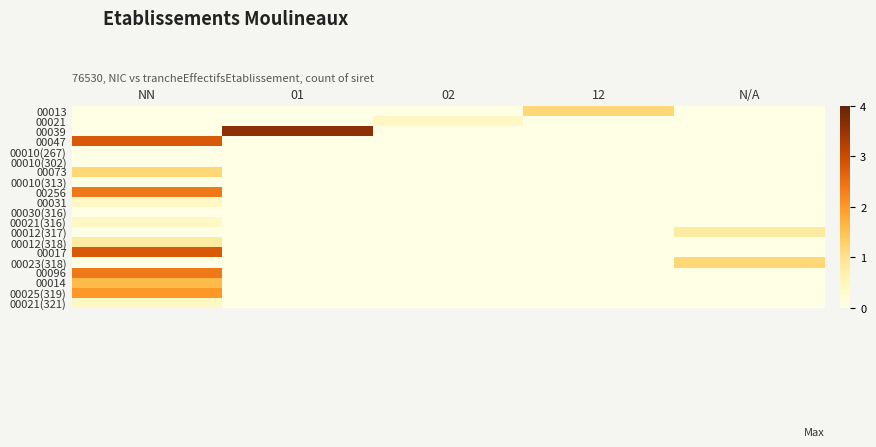

How many data points does each series have?

5